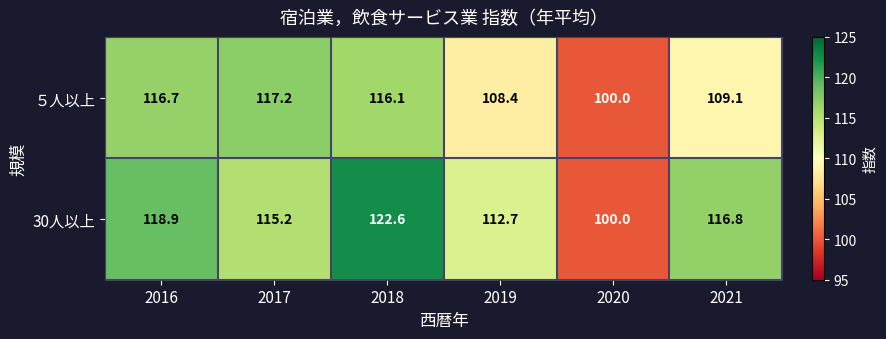

Which series has the largest range (max minus min)?

30人以上